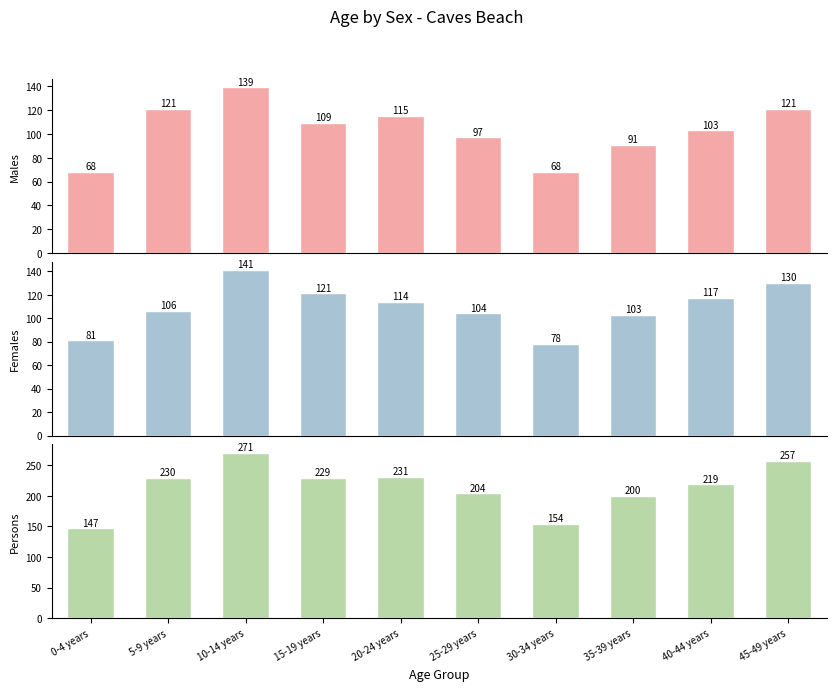

What is the smallest value displayed?

68